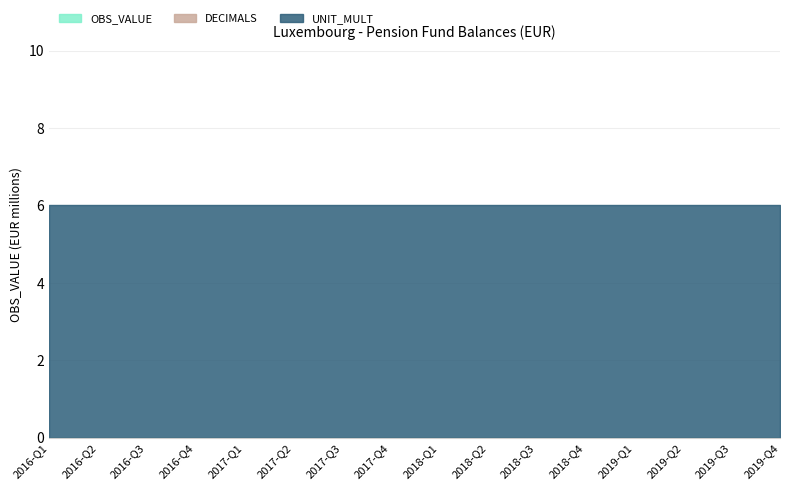

True or false: OBS_VALUE and UNIT_MULT intersect in this chart.

False